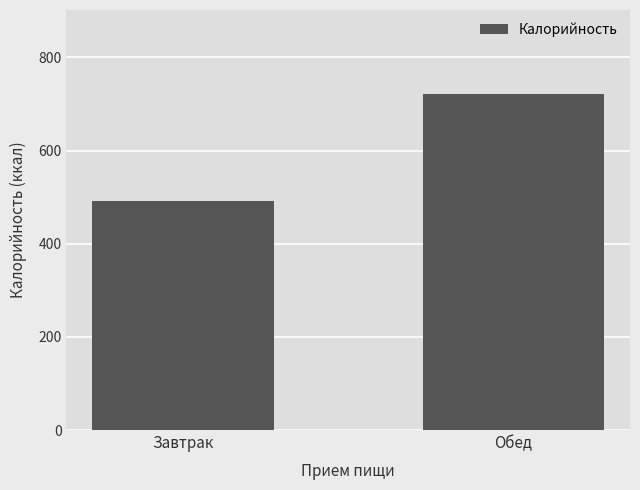

Where is the data nearest to the value 606?

Завтрак